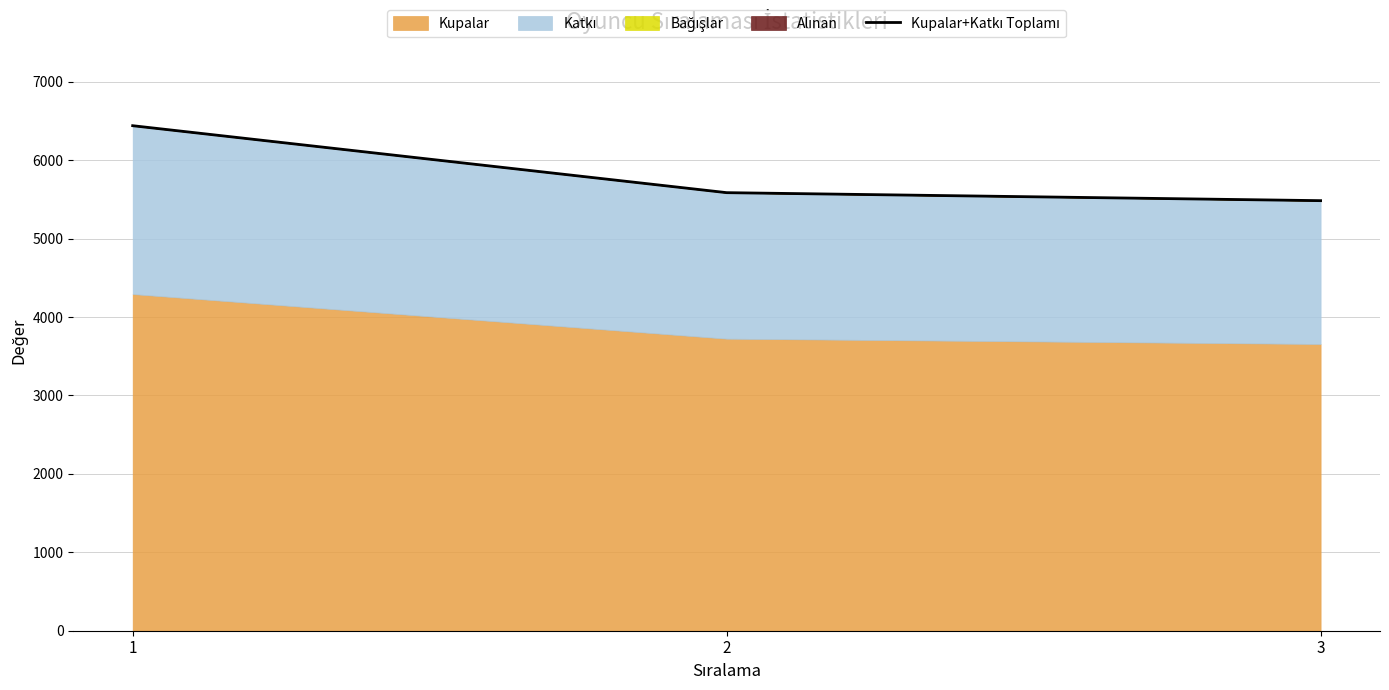

Does the chart have visible grid lines?

Yes